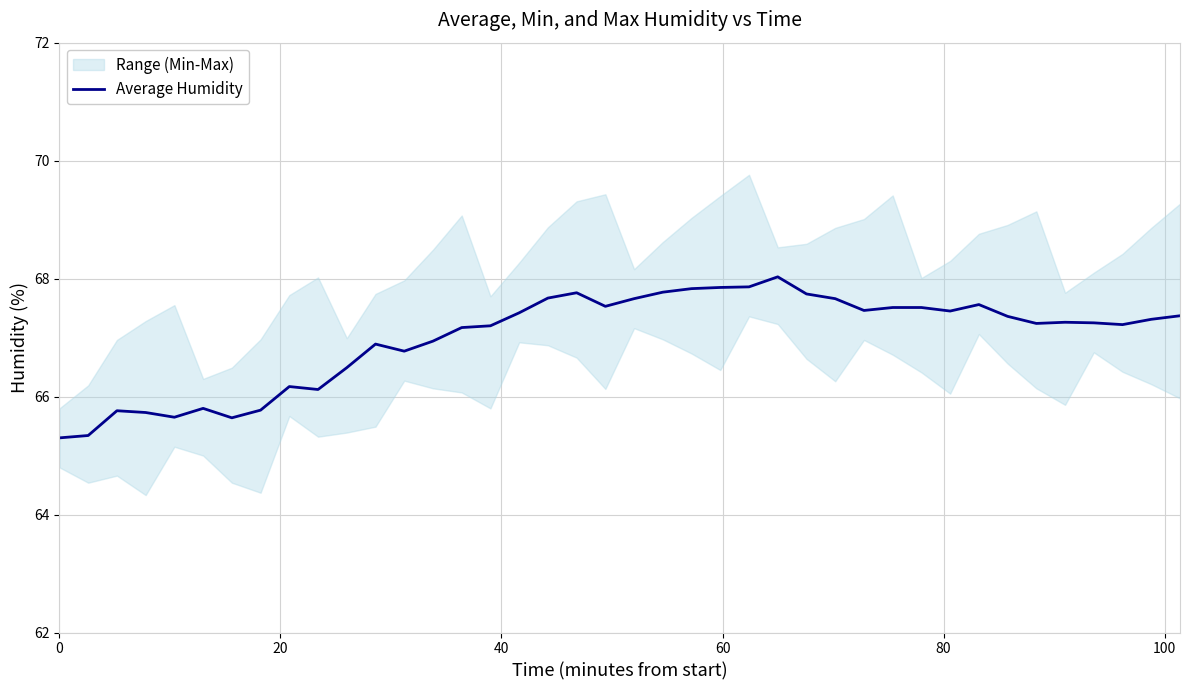

What is the lowest value of the Average Humidity series?

65.3